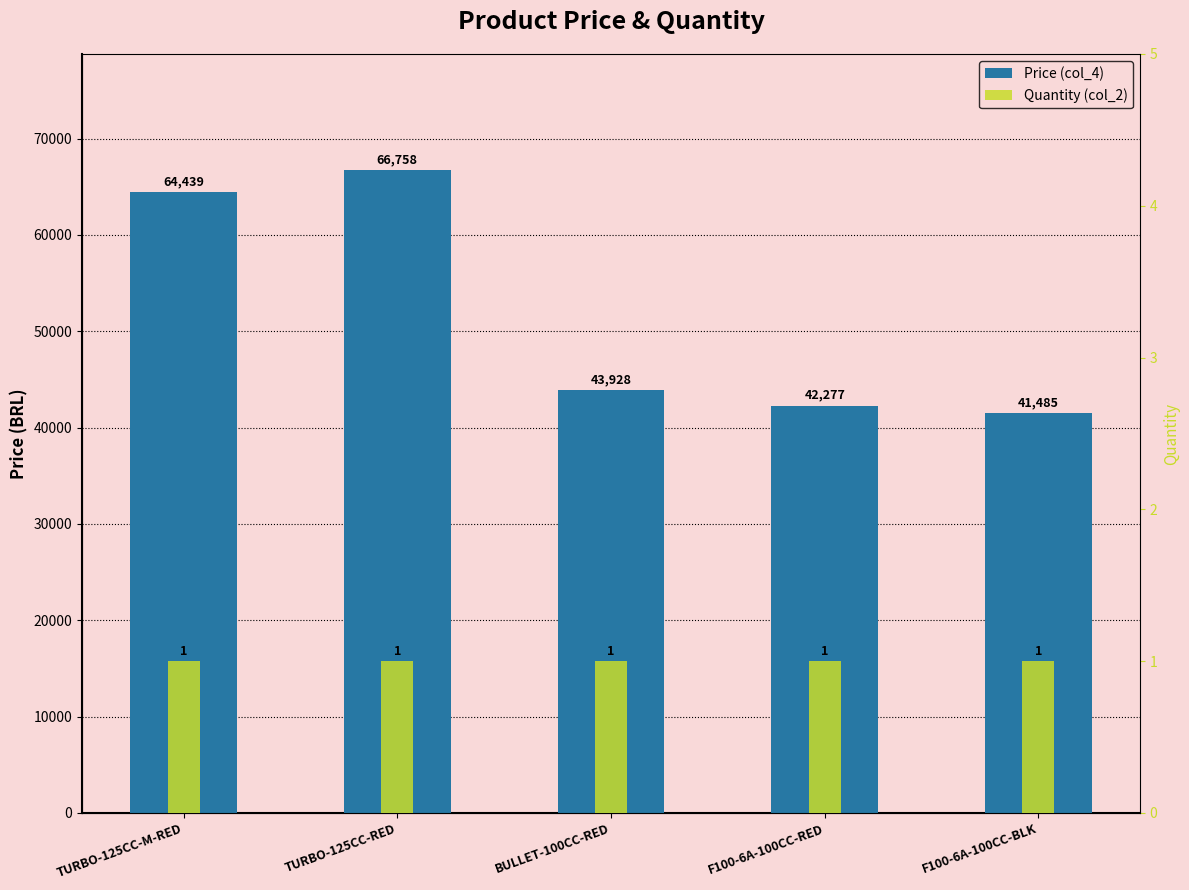

Which category has the highest value across all series?

TURBO-125CC-RED